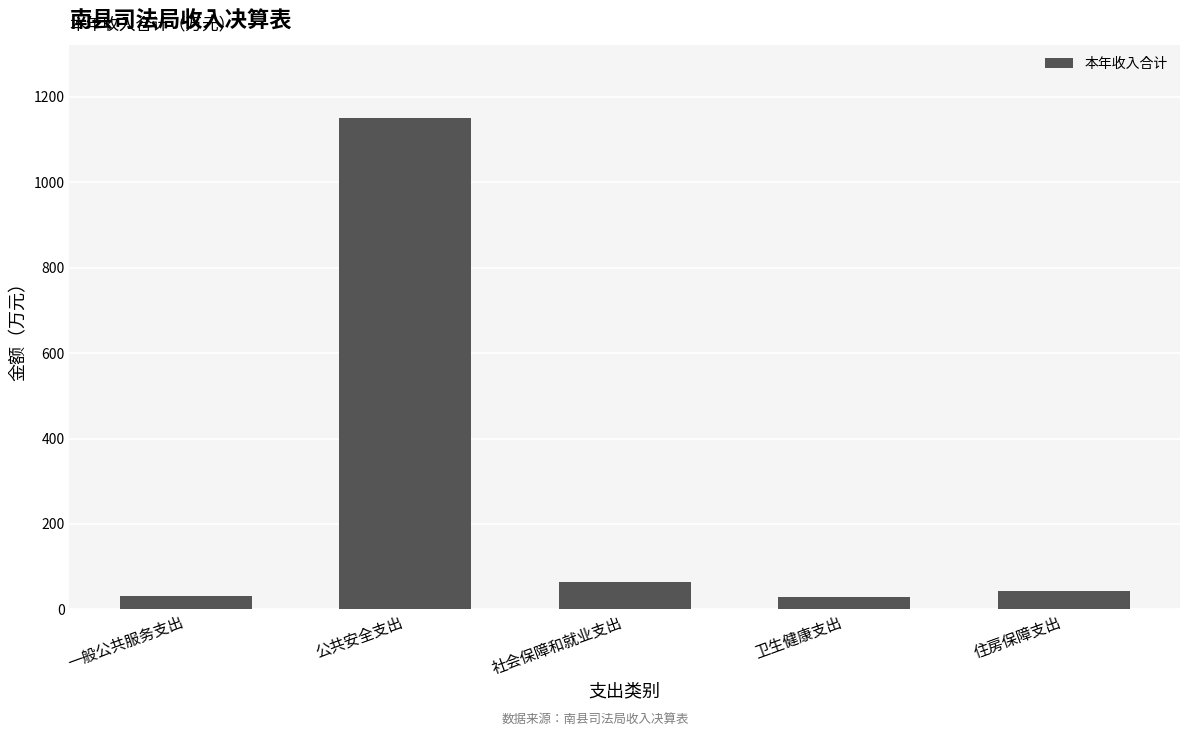

At which label does the data first exceed 42?

公共安全支出